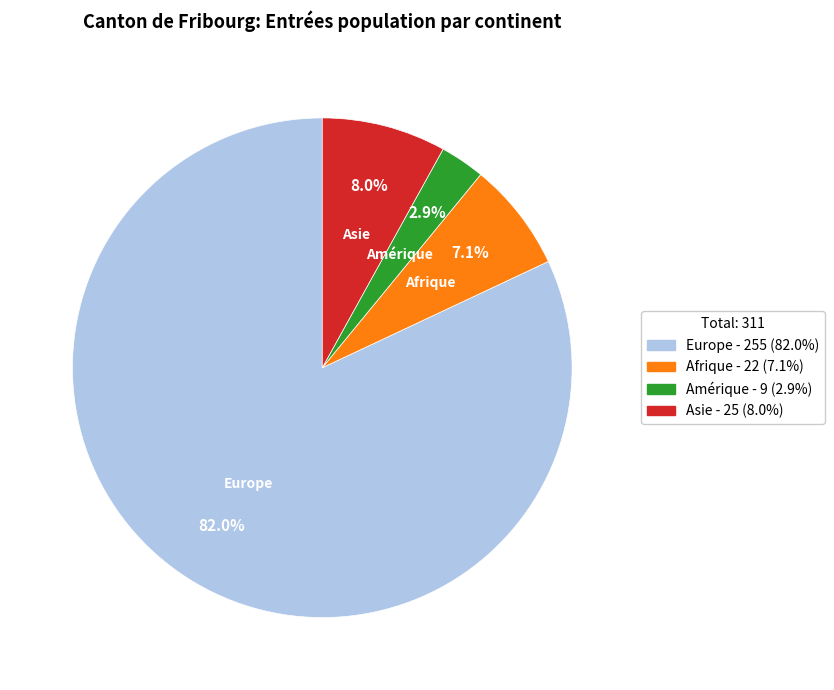

Is there any slice that represents more than half of the pie?

Yes